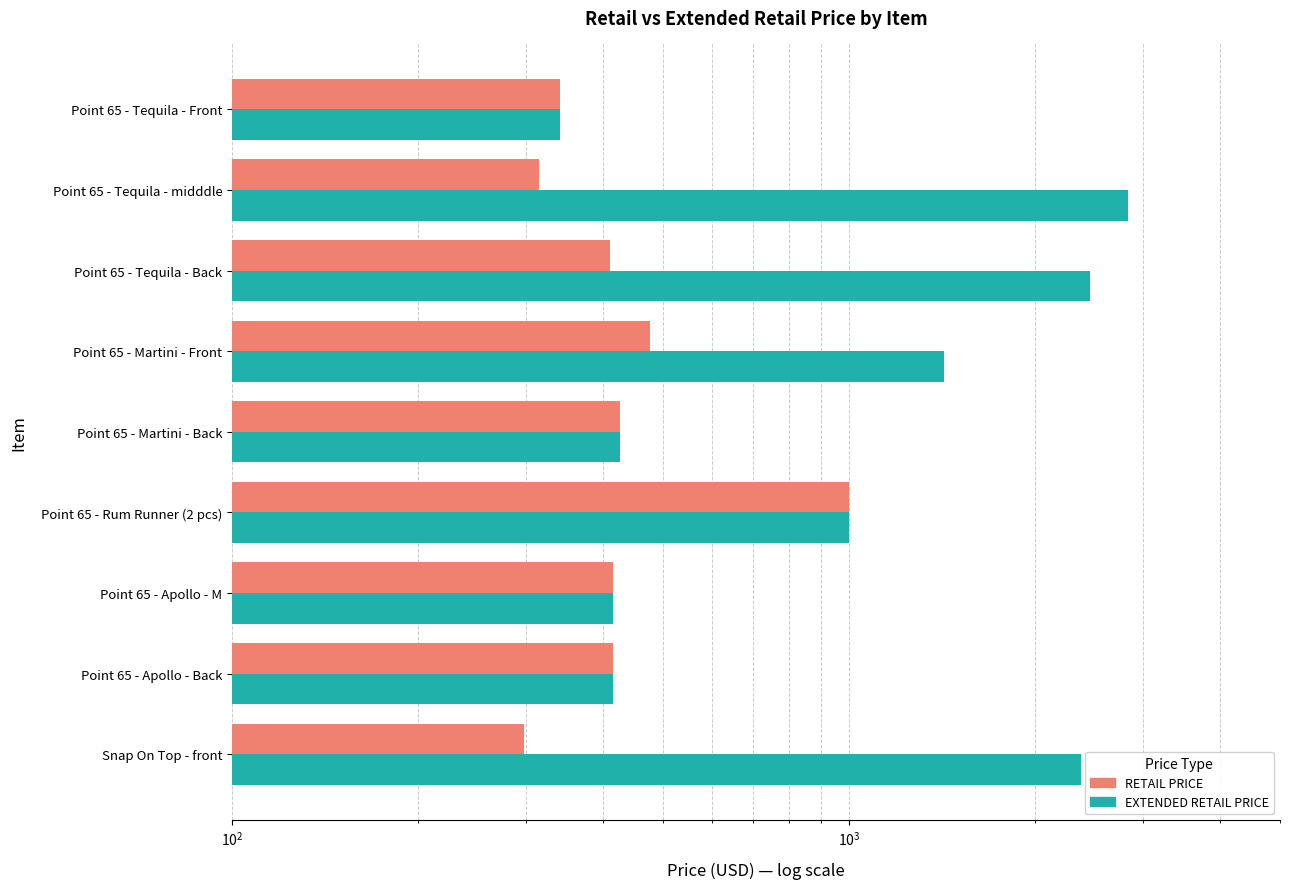

How many data points in RETAIL PRICE are above 415?

3